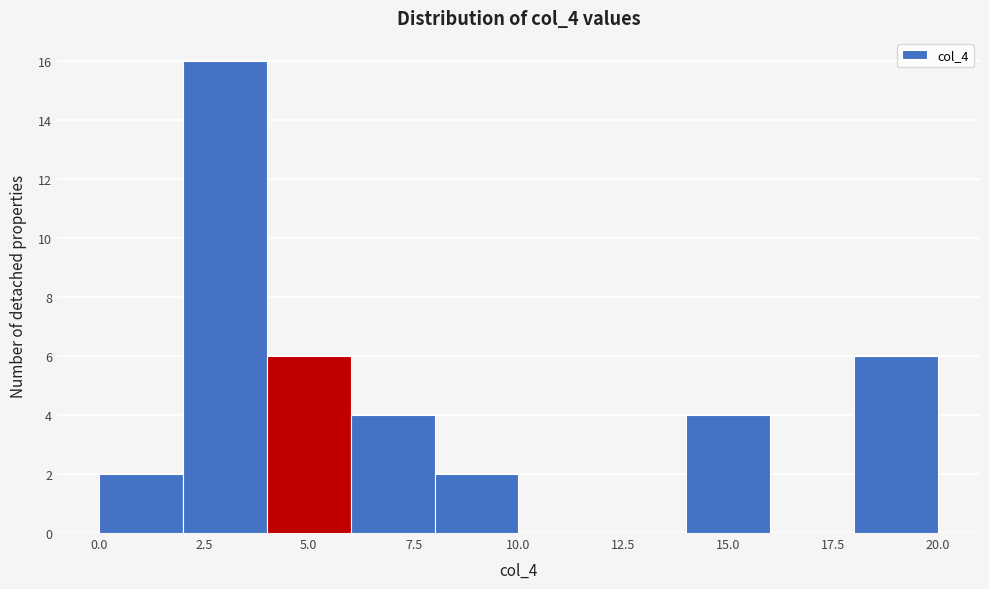

Reading left to right, list every bar in this chart as the range it spans on the x-axis followed by its height. The values are not printed on the chart, so give them approximately, as read against the axis.

0 to 2: 2
2 to 4: 16
4 to 6: 6
6 to 8: 4
8 to 10: 2
10 to 12: 0
12 to 14: 0
14 to 16: 4
16 to 18: 0
18 to 20: 6